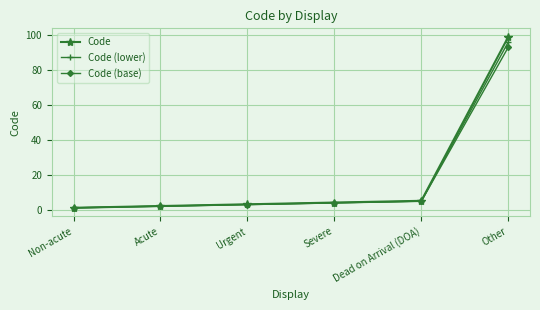

Is the value of Code (lower) at Dead on Arrival (DOA) greater than the value of Code at Non-acute?

Yes